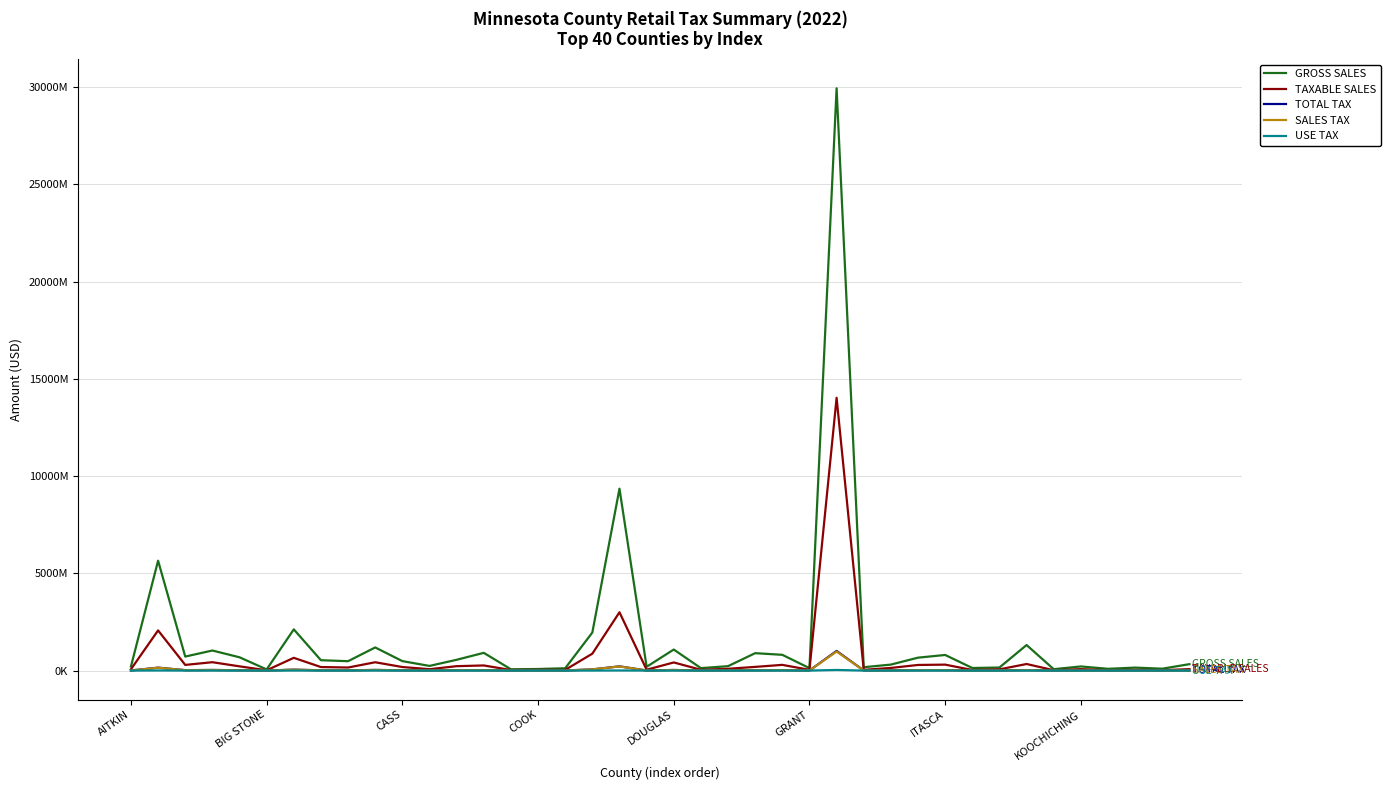

What is the difference between the maximum and minimum values in the TOTAL TAX series?

1008281029